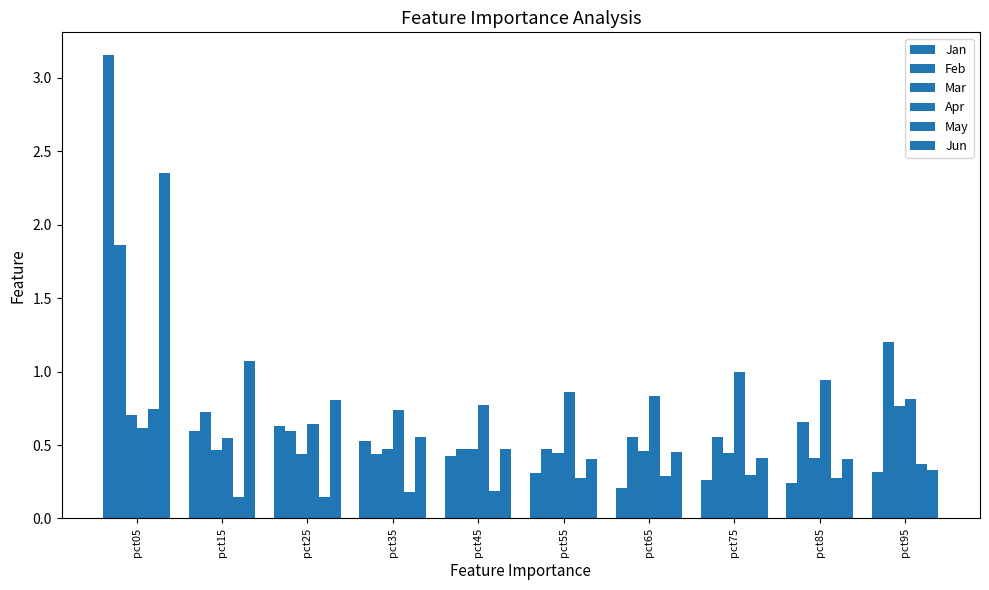

The Jun series shows 1.9 at pct15. True or false?

False